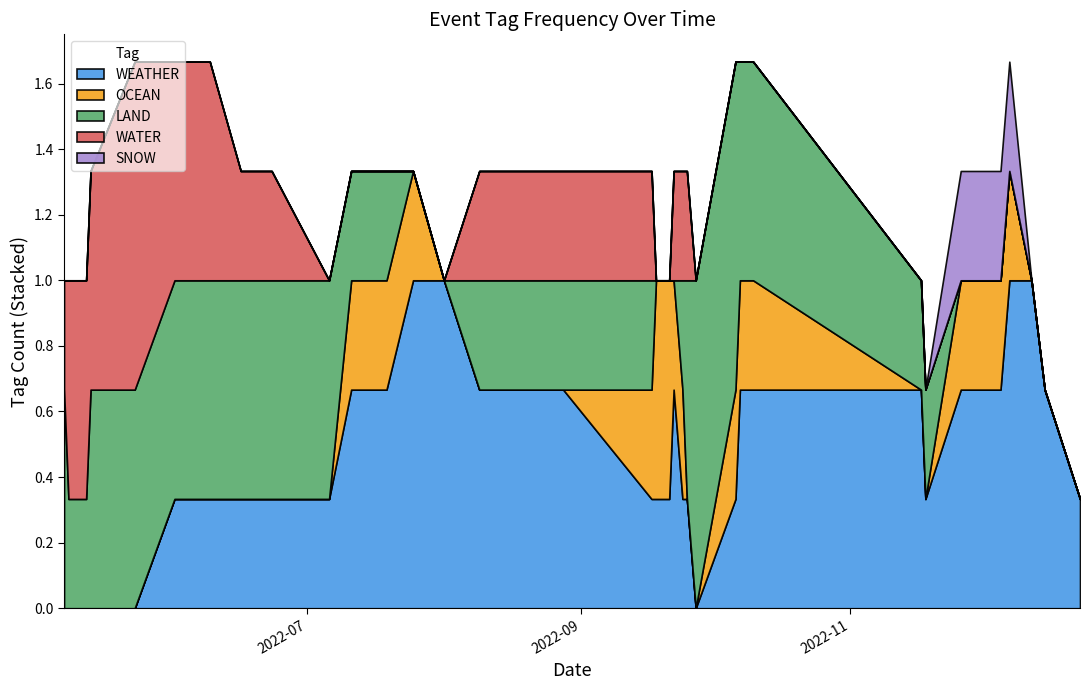

Where is the first local minimum for LAND?

2022-05-13